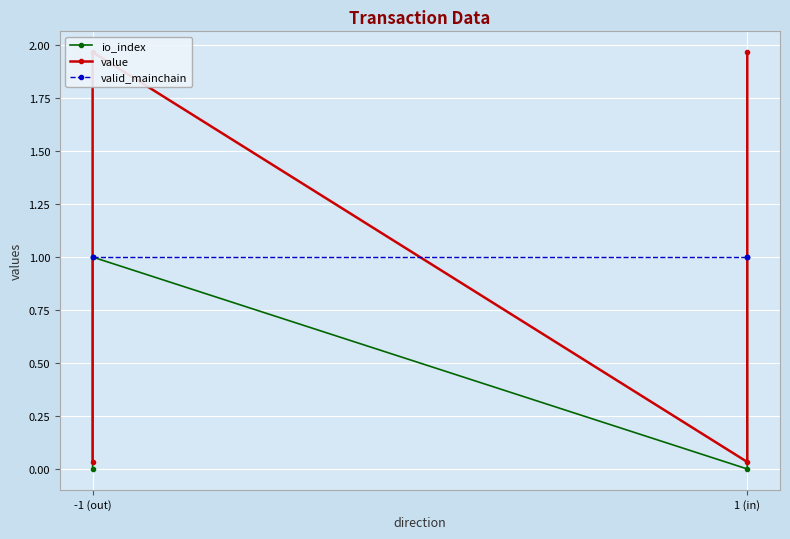

Which series changed the most between -1 (out) and 1 (in)?

value